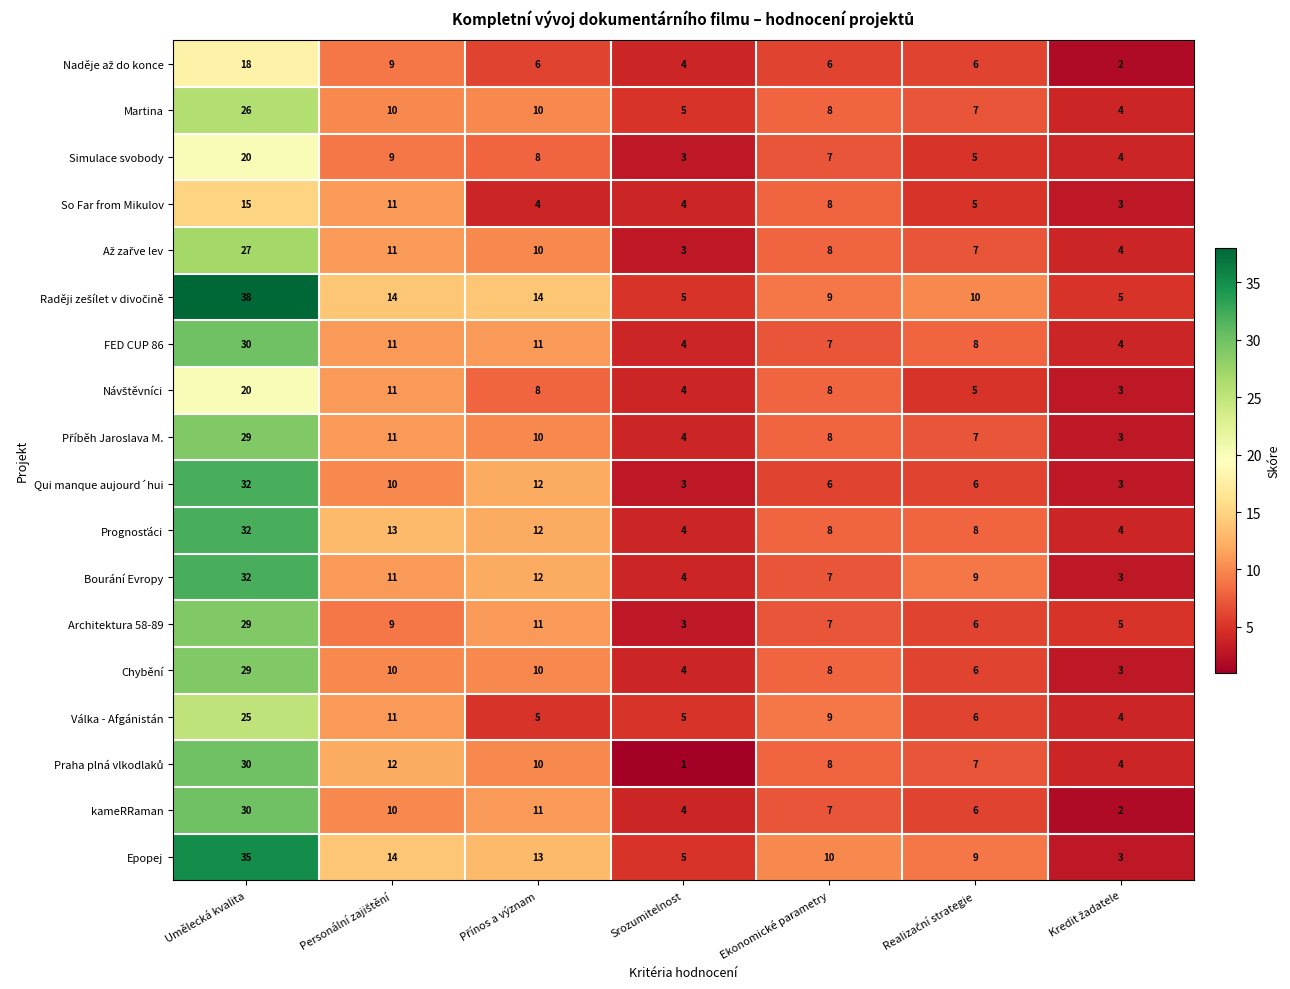

What is the minimum value shown in the chart?

1